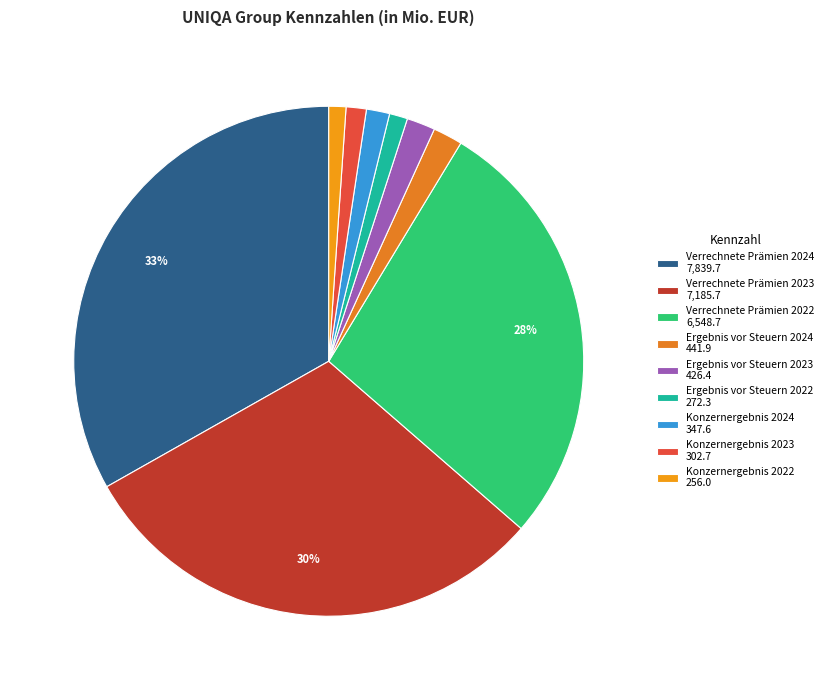

To the nearest percent, what percentage of the pie is Verrechnete Prämien 2024?

33%